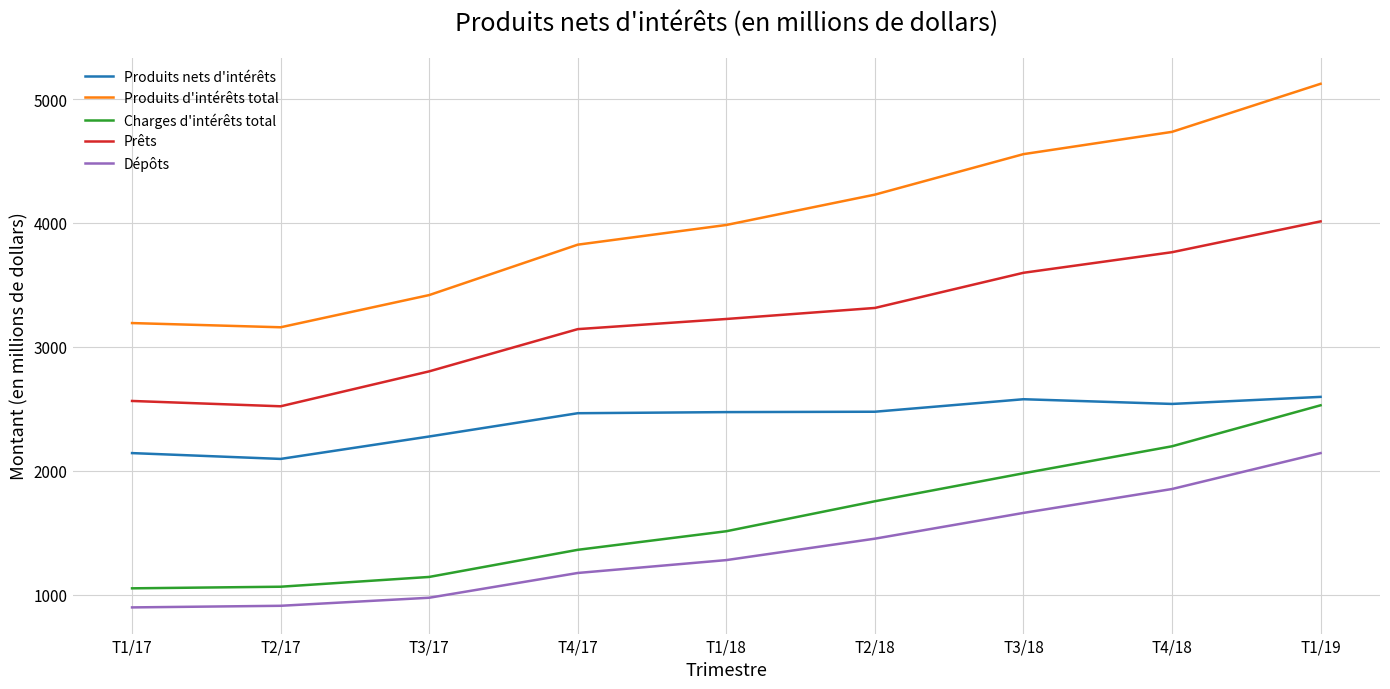

The value of Charges d'intérêts total at T2/18 is 2695. True or false?

False